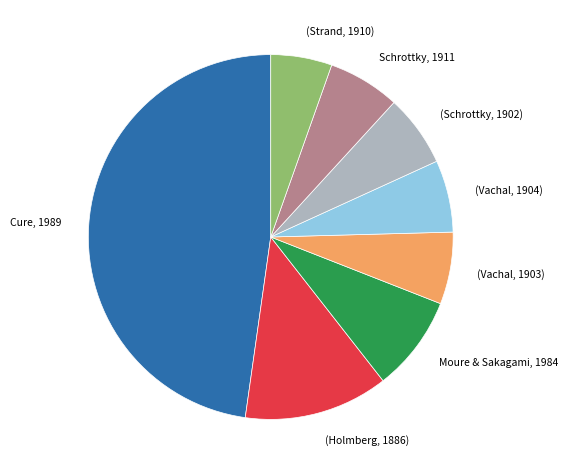

Which category has the smallest portion of the pie?

(Strand, 1910)